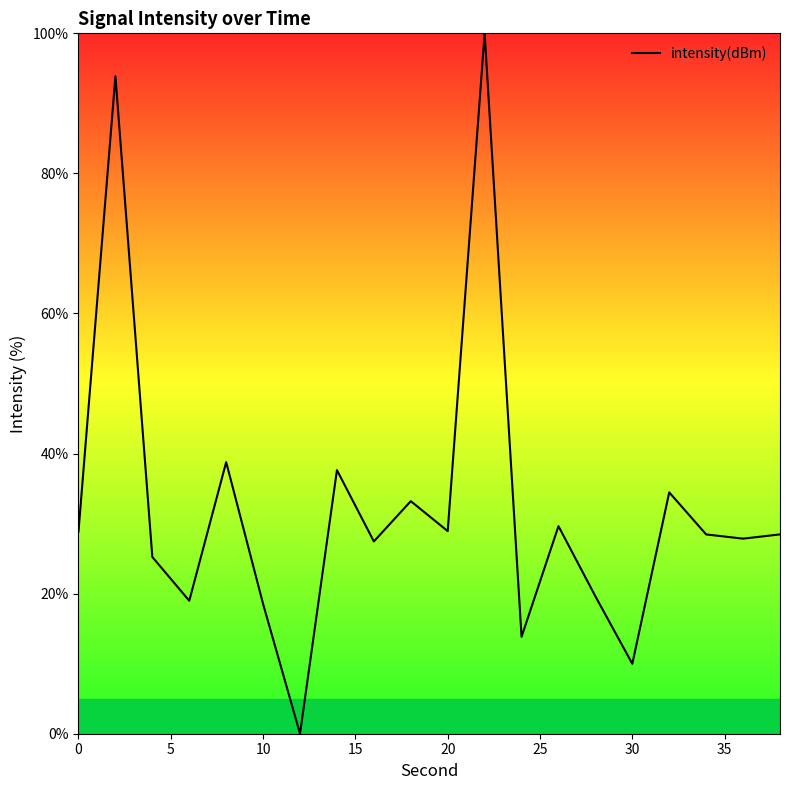

What is the maximum value shown in the chart?

100.0